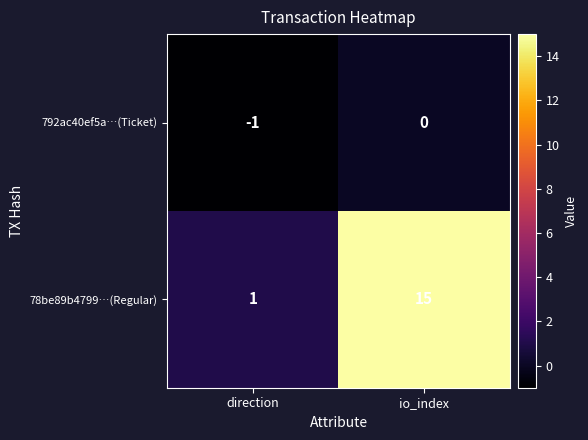

List the series in order of their overall mean, highest first.

78be89b4799…(Regular), 792ac40ef5a…(Ticket)